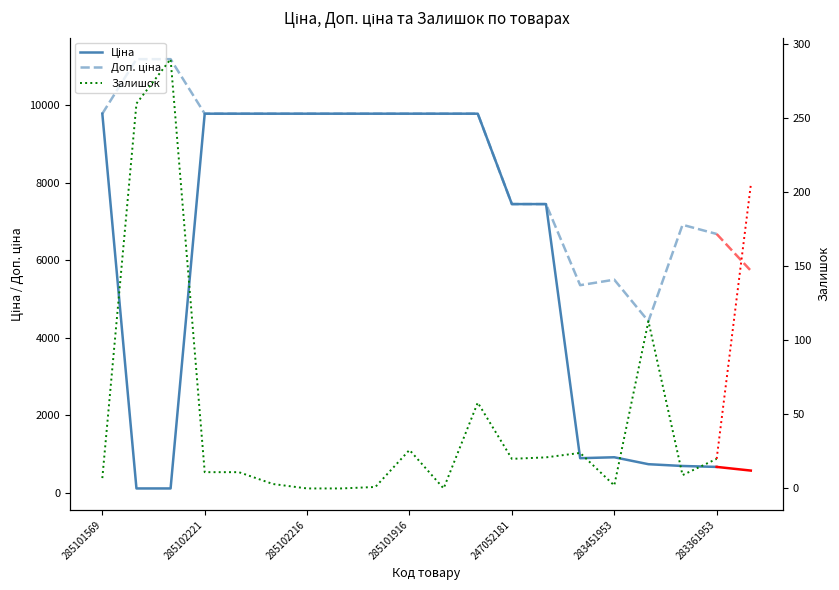

Rank the series by their average value, from lowest to highest.

Залишок, Ціна, Доп. ціна